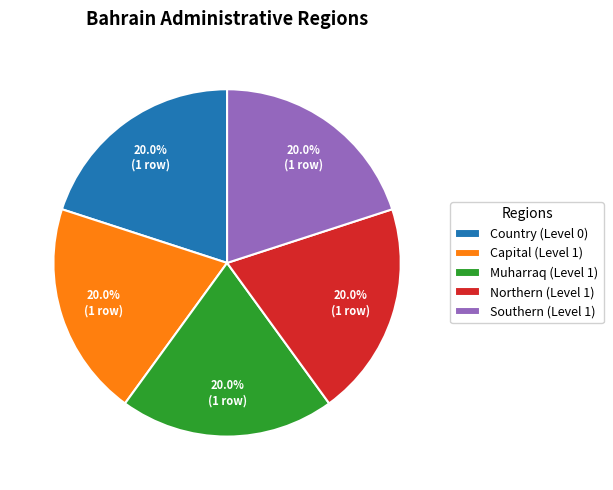

Approximately how many times larger is the value at Northern (Level 1) compared to Muharraq (Level 1)?

1.0